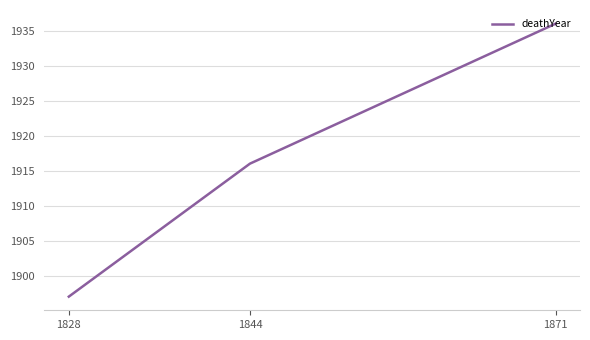

Which category has the highest value across all series?

1871